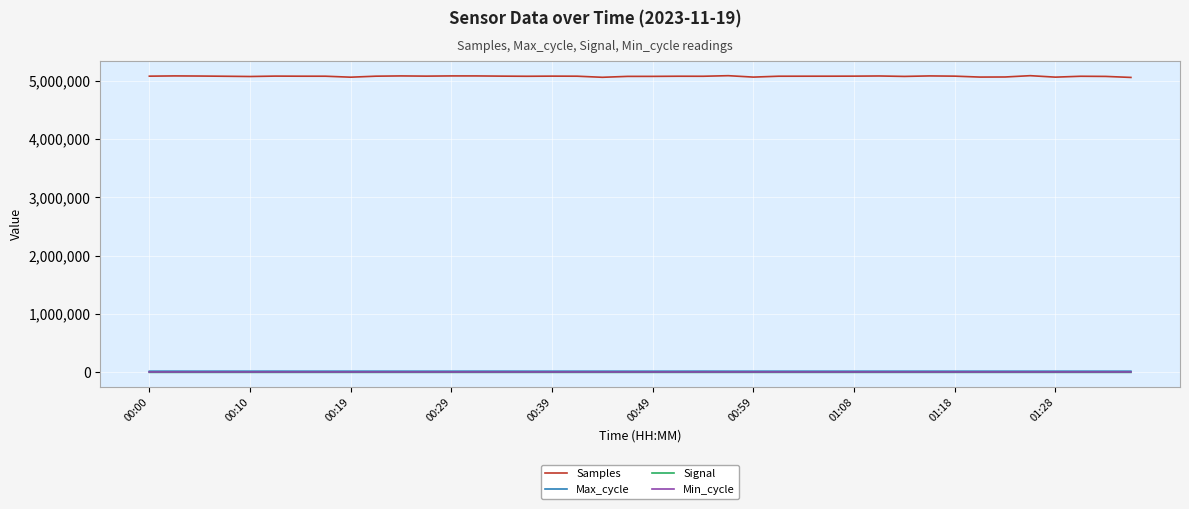

True or false: Samples and Signal intersect in this chart.

False